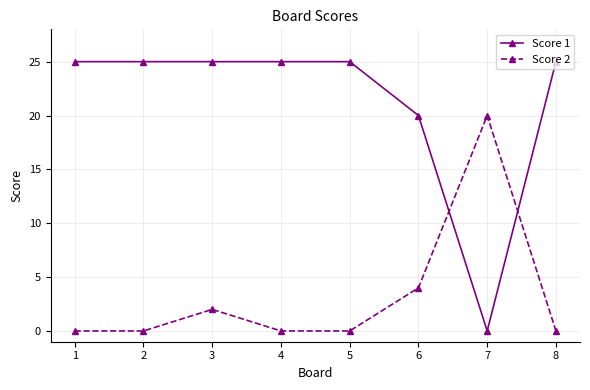

Does the chart have visible grid lines?

Yes